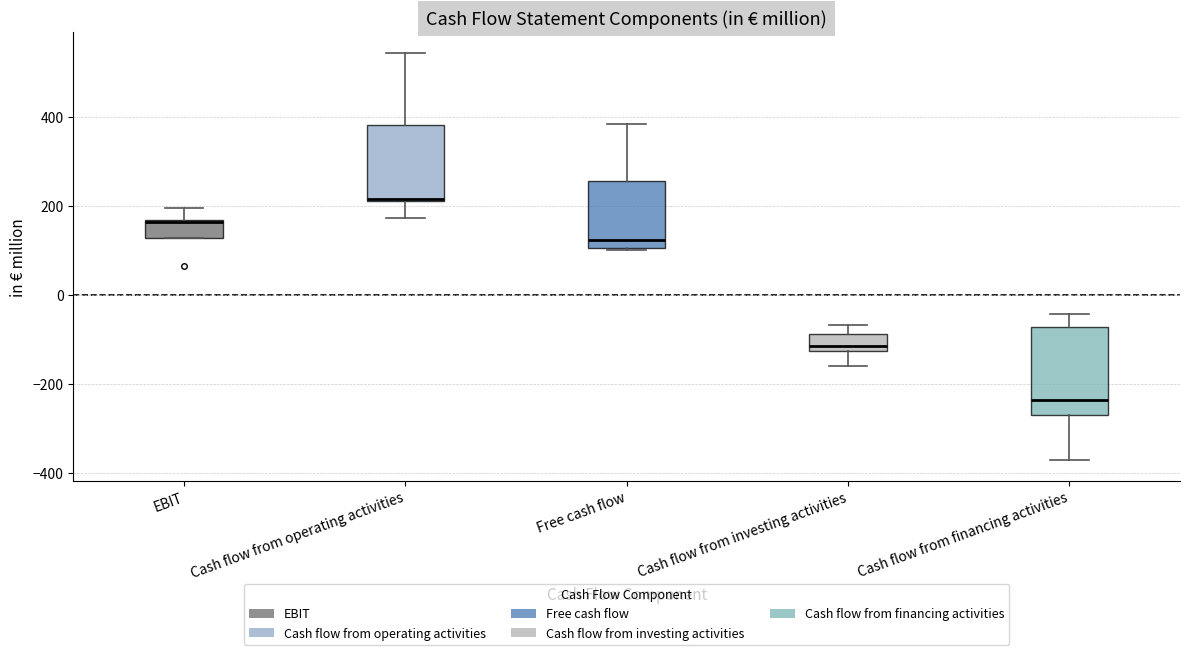

Where does the upper whisker of the box for Cash flow from operating activities end on the y-axis? The values are not printed on the chart, so give them approximately, as read against the axis.

540